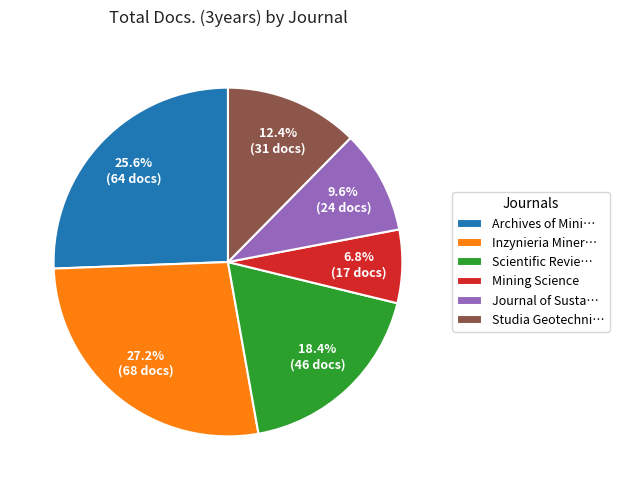

To the nearest percent, what is the difference between the largest and smallest slice percentages?

20%